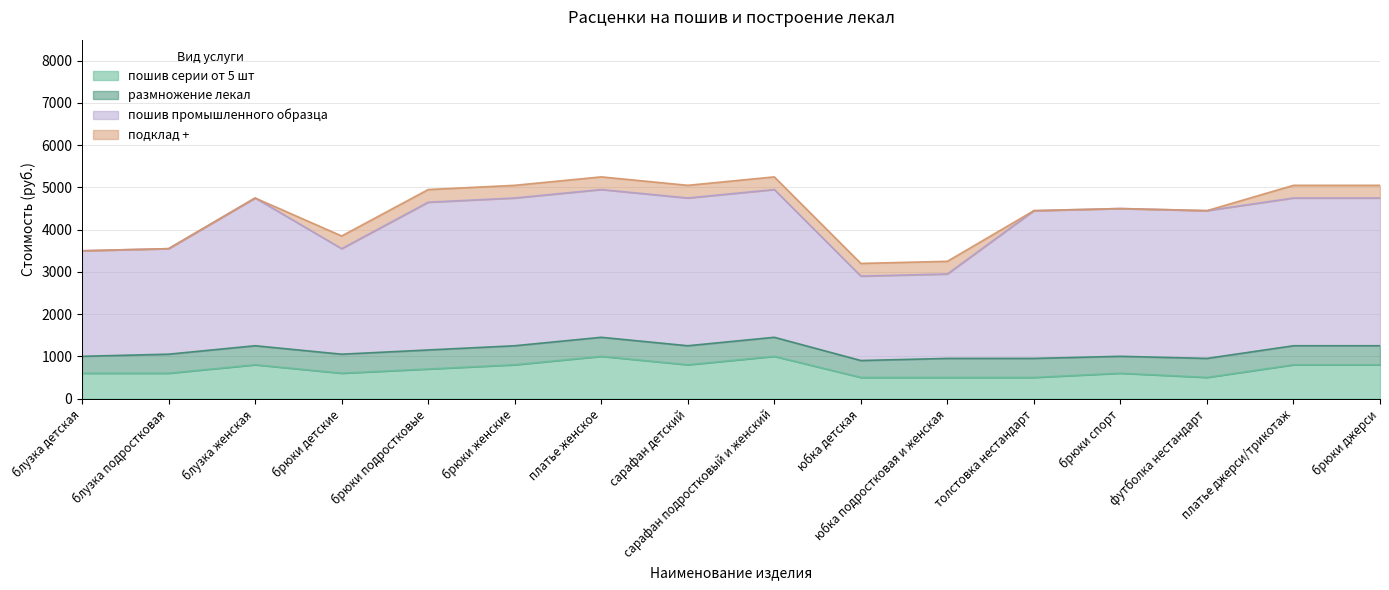

Is the value of размножение лекал at блузка женская greater than the value of подклад + at брюки детские?

Yes